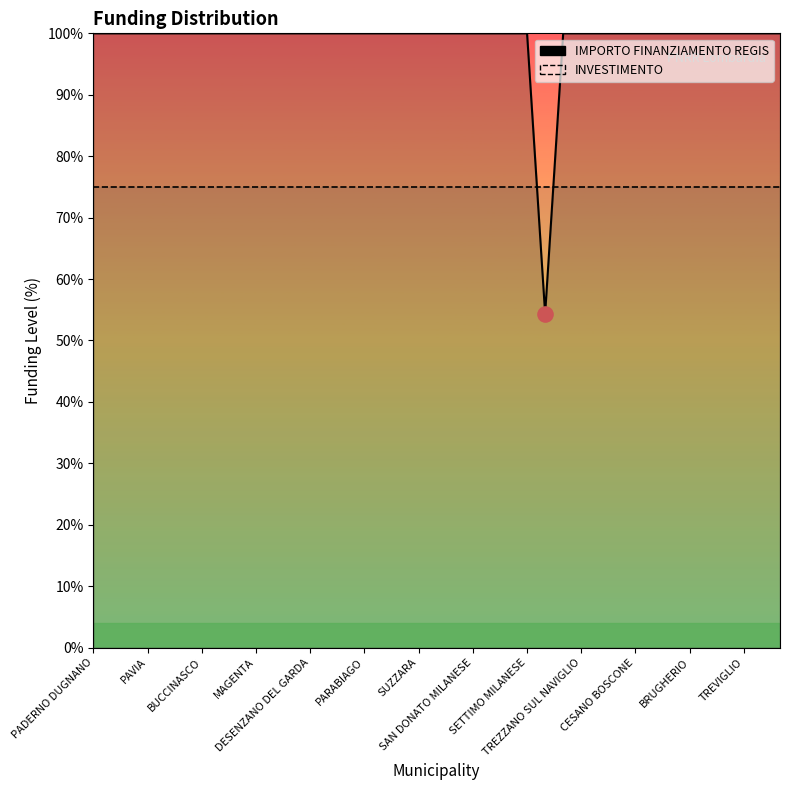

Is the value of INVESTIMENTO at TREZZANO SUL NAVIGLIO greater than the value of IMPORTO FINANZIAMENTO REGIS at SAN DONATO MILANESE?

No